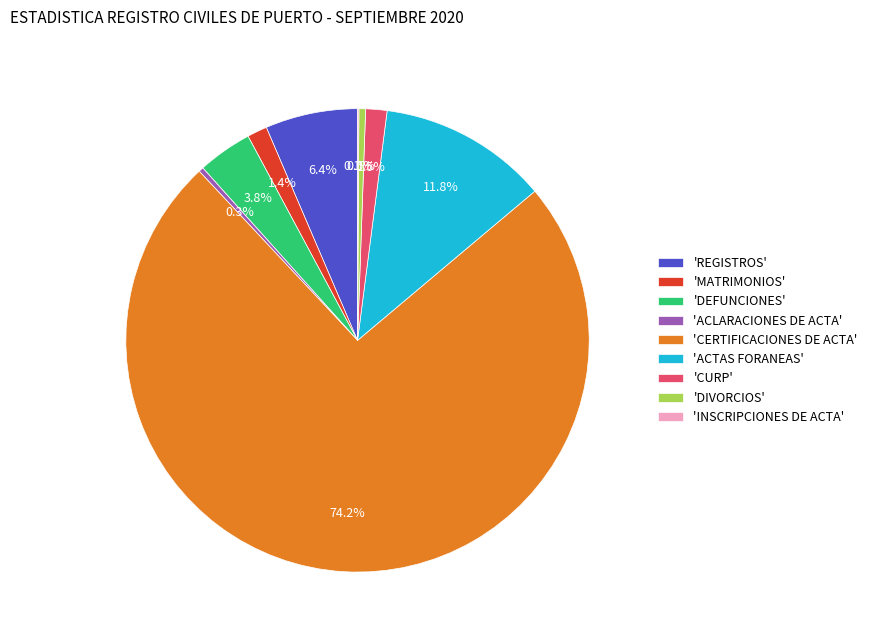

Do 'CERTIFICACIONES DE ACTA' and 'ACTAS FORANEAS' together represent more than half of the pie?

Yes